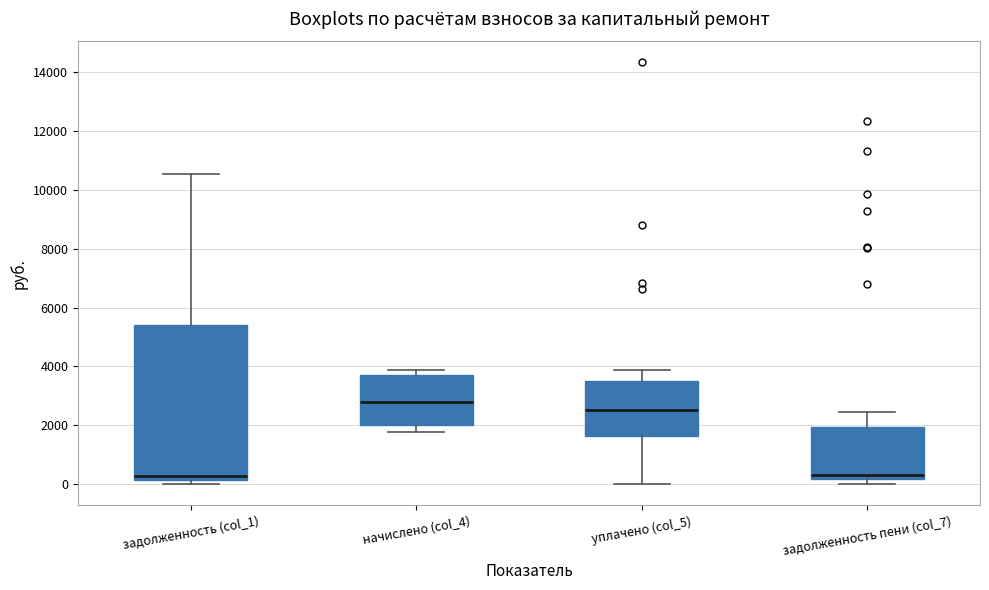

Reading left to right, transcribe this box plot: for each box, give where its median line is, the range the box spans, and where its two whiskers end, as read against the y-axis. The values are not printed on the chart, so give them approximately, as read against the axis.

задолженность (col_1): median 200 (just above the box's lower edge), box 200 to 5400, whiskers 0 to 10600
начислено (col_4): median 2800, box 2000 to 3800, whiskers 1800 to 3800 (just above the box's upper edge)
уплачено (col_5): median 2600, box 1600 to 3400, whiskers 0 to 3800
задолженность пени (col_7): median 400, box 200 to 2000, whiskers 0 to 2400